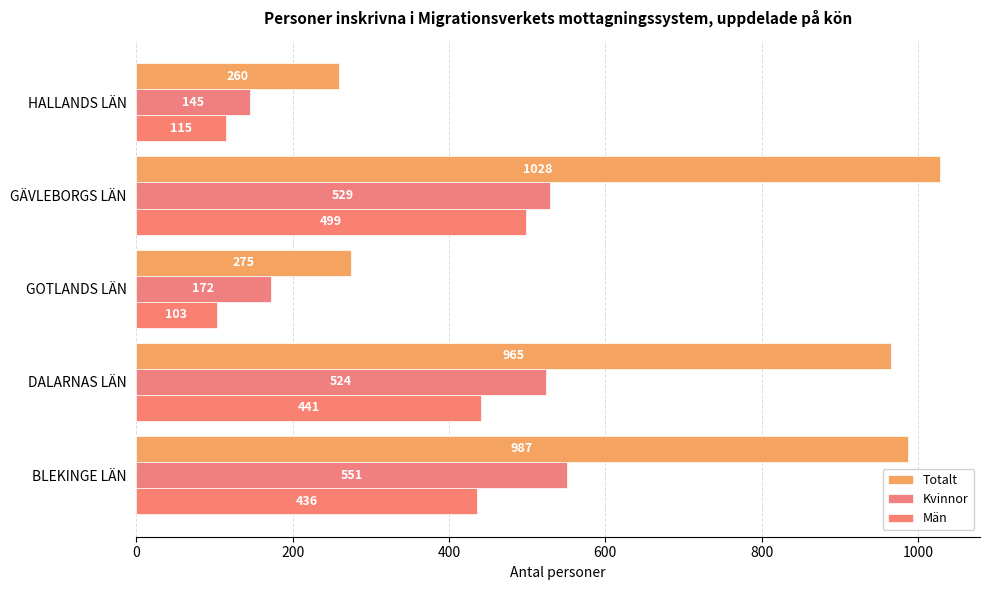

How many data points in Totalt are less than 965?

2